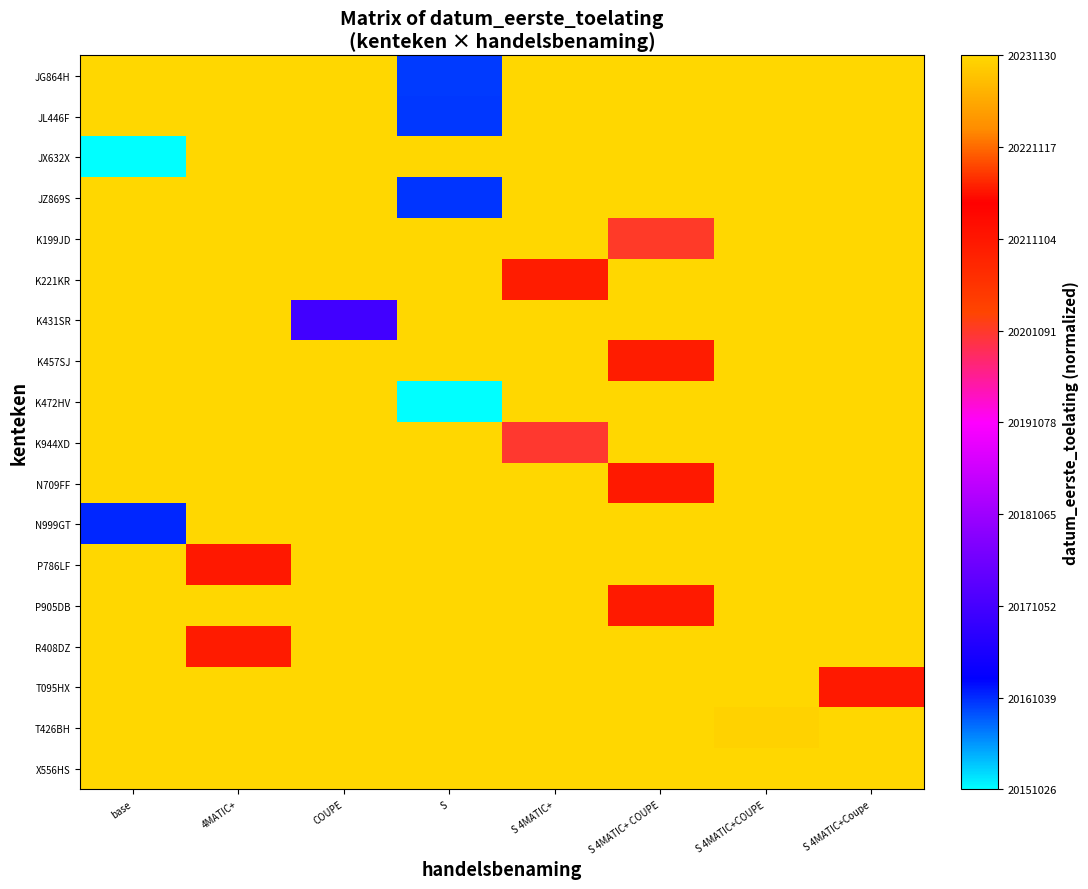

Which has a higher value, S 4MATIC+ COUPE or base?

S 4MATIC+ COUPE